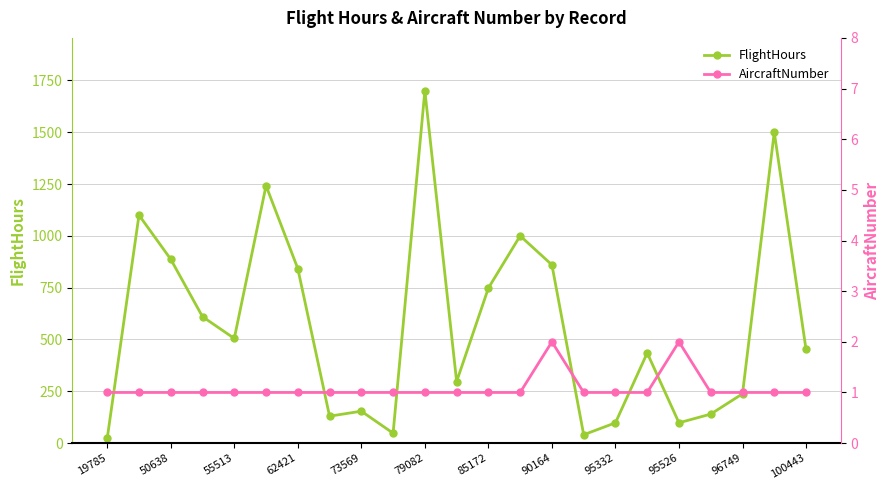

Where is the first local minimum for FlightHours?

55513